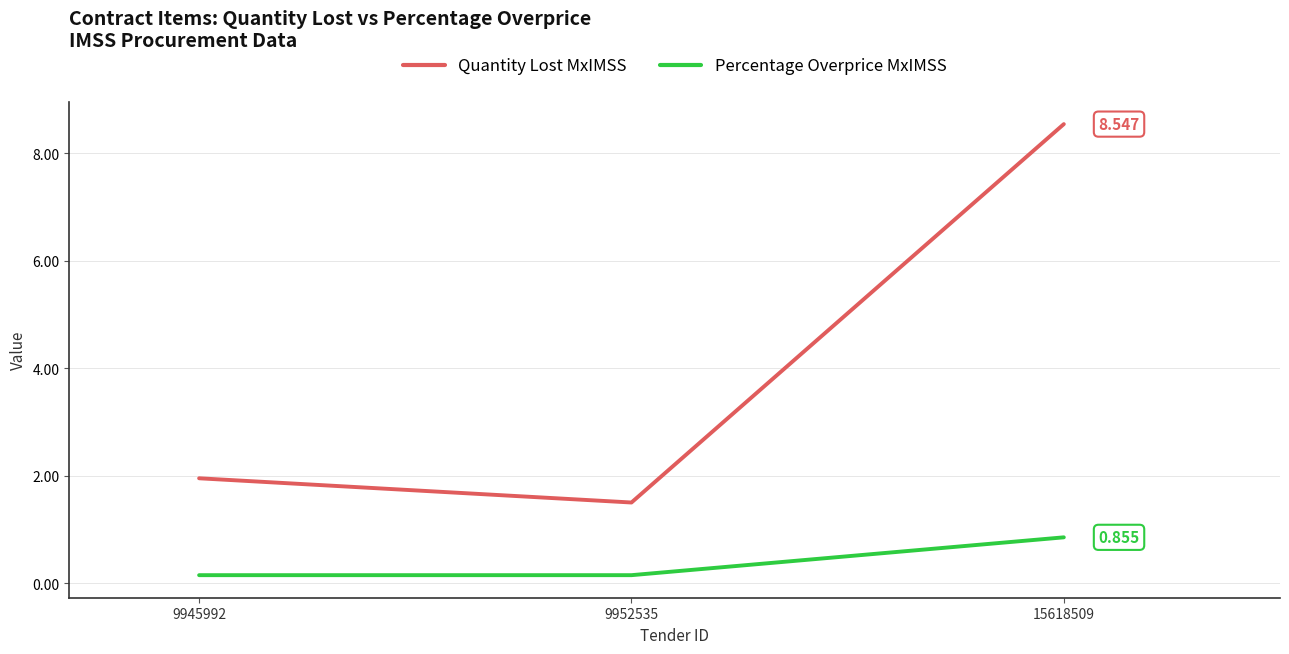

Reading left to right, transcribe all the data shown in this chart.

Quantity Lost MxIMSS: 2.0	1.5	8.5
Percentage Overprice MxIMSS: 0.2	0.2	0.9